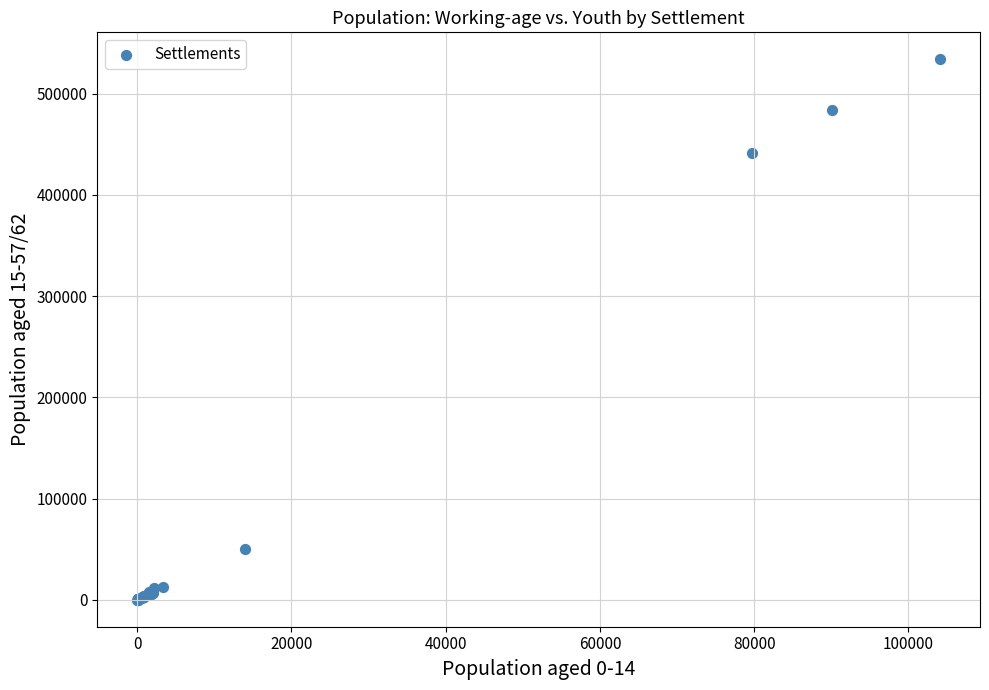

What Y value in the scatter plot is closest to 267080?

441288